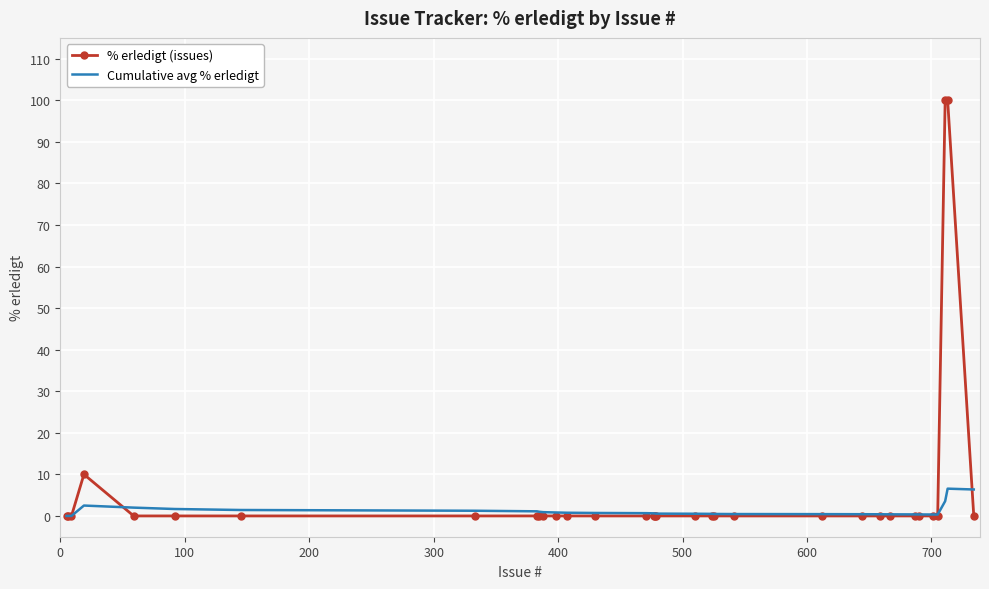

Which series has the widest spread of values?

% erledigt (issues)